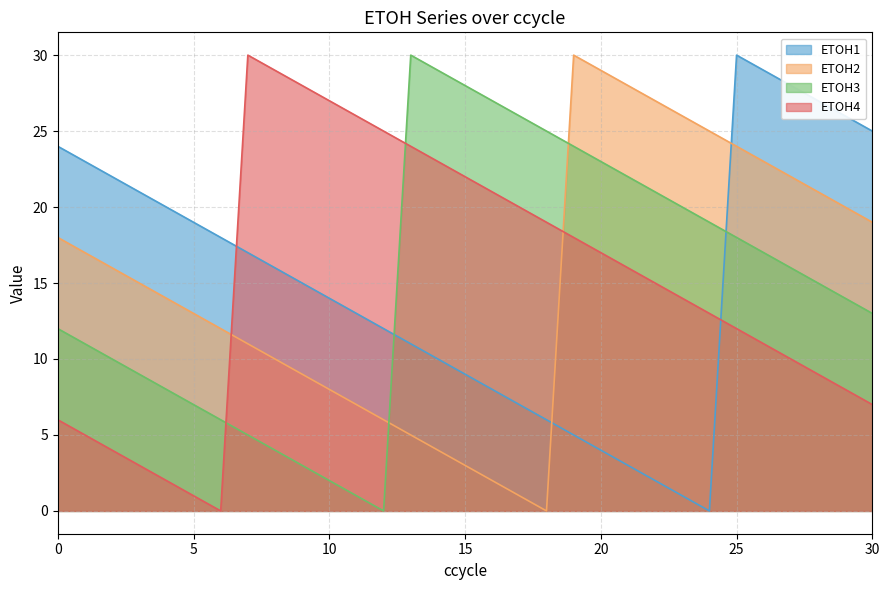

What is the spread (max minus min) of values at 29?

18